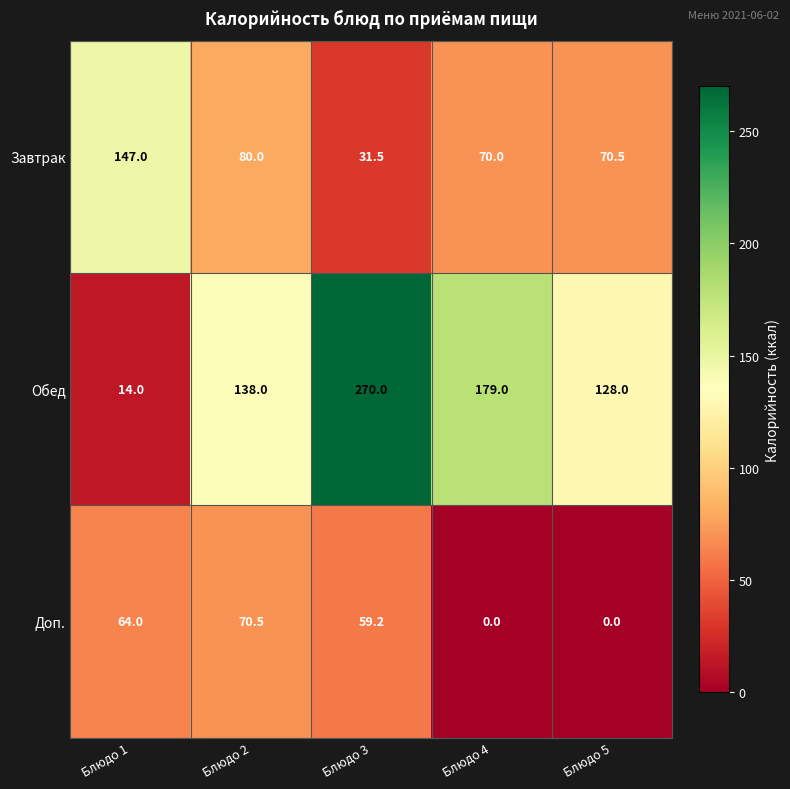

Reading right to left, extract all data points from this chart.

Завтрак: 70.5	70.0	31.5	80.0	147.0
Обед: 128.0	179.0	270.0	138.0	14.0
Доп.: 0.0	0.0	59.2	70.5	64.0